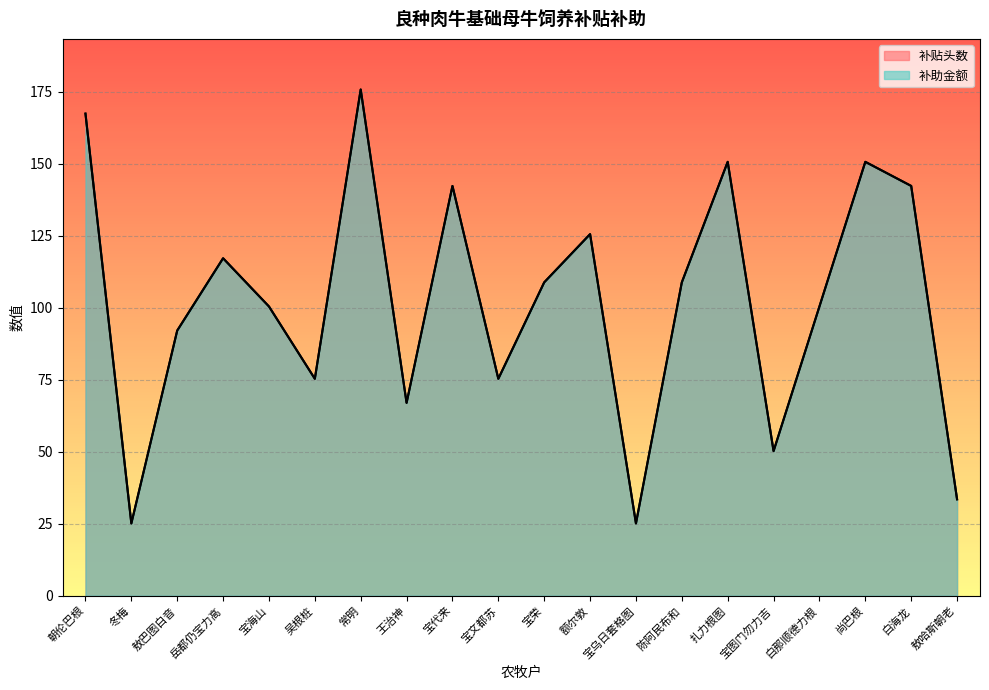

Which has a higher value, 宝海山 or 敖巴图白音?

宝海山